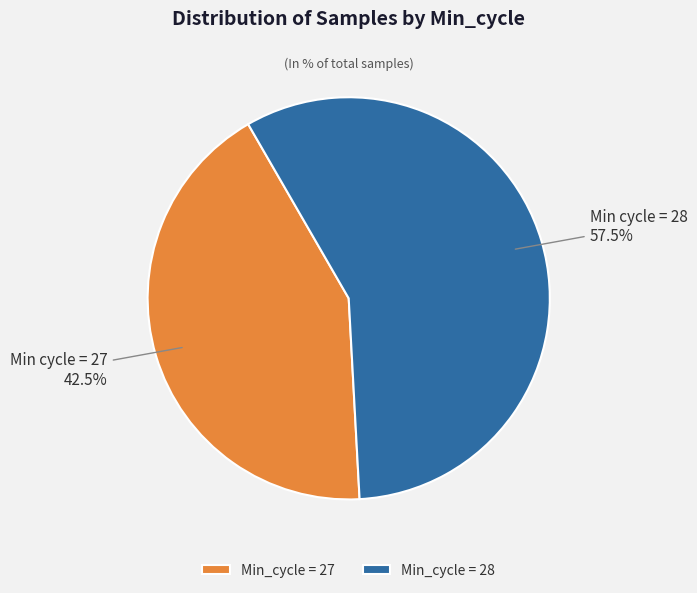

Combined, what portion of the pie is Min_cycle = 27 and Min_cycle = 28?

100.0%